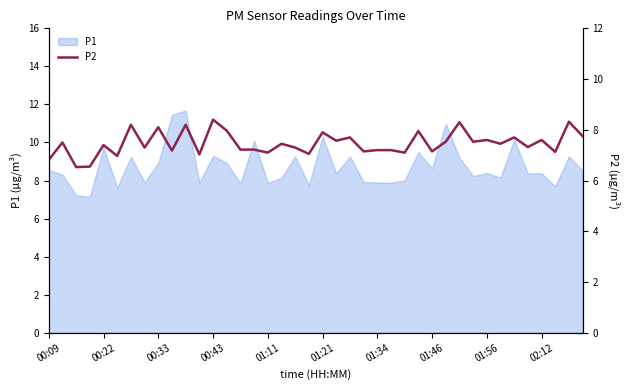

Reading left to right, list all the values displayed in this chart.

6.8	7.5	6.5	6.5	7.4	7.0	8.2	7.3	8.1	7.2	8.2	7.0	8.4	8.0	7.2	7.2	7.1	7.5	7.3	7.0	7.9	7.6	7.7	7.2	7.2	7.2	7.1	8.0	7.2	7.5	8.3	7.5	7.6	7.5	7.7	7.3	7.6	7.1	8.3	7.8